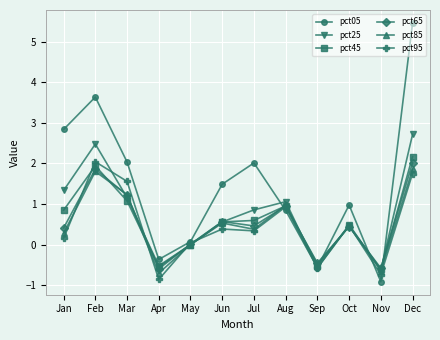

What is the minimum value for pct45?

-0.6